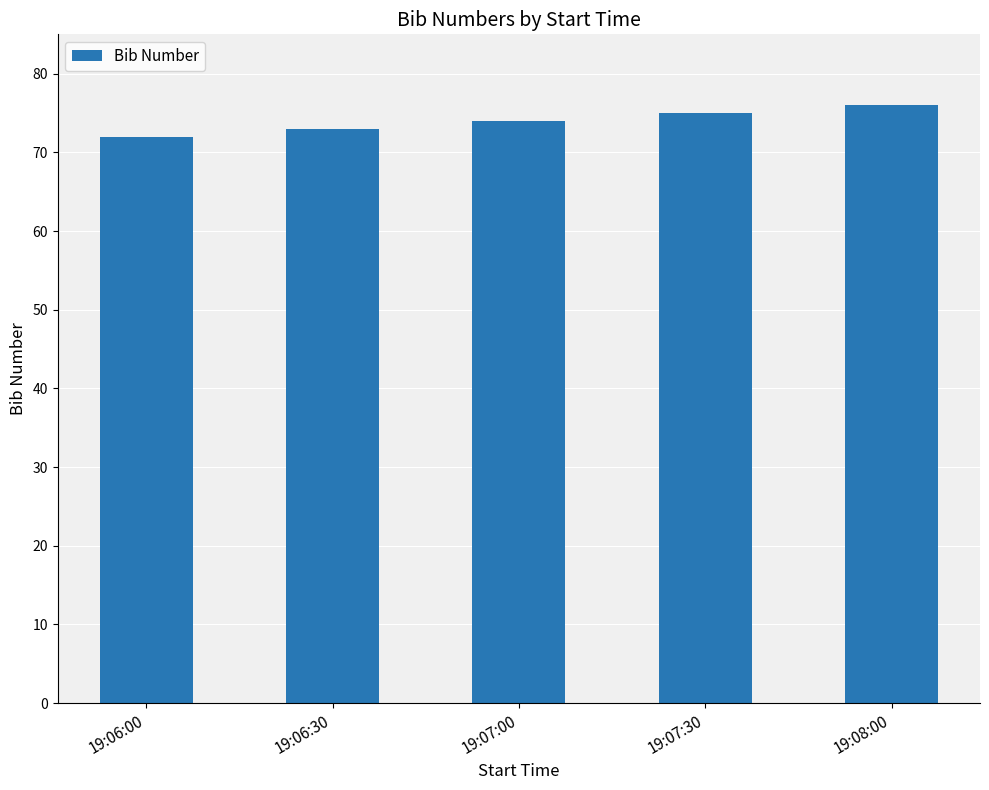

What position from the right is 19:06:00?

5